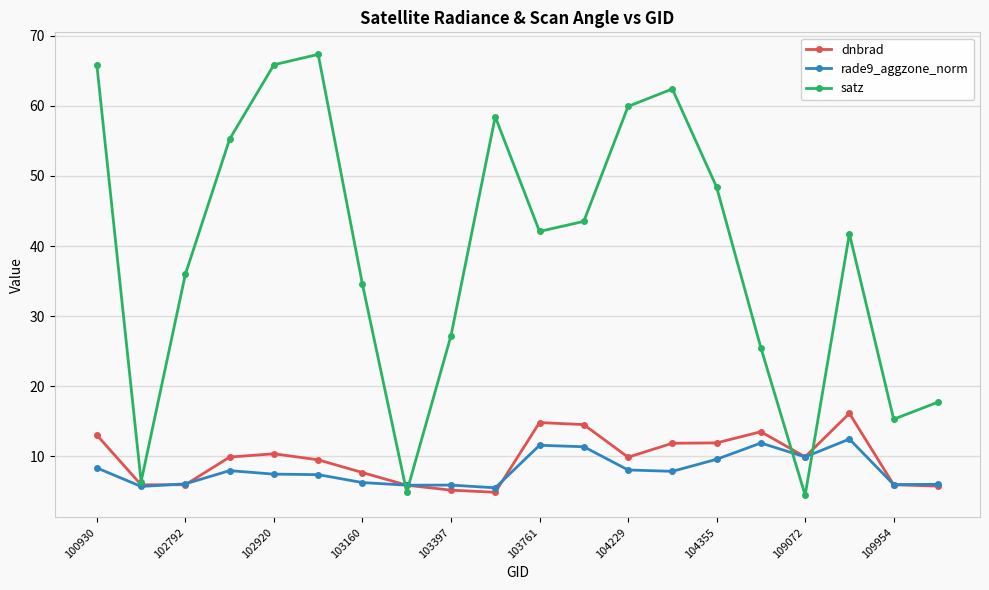

True or false: satz has more than 2 points higher than both neighbors.

True